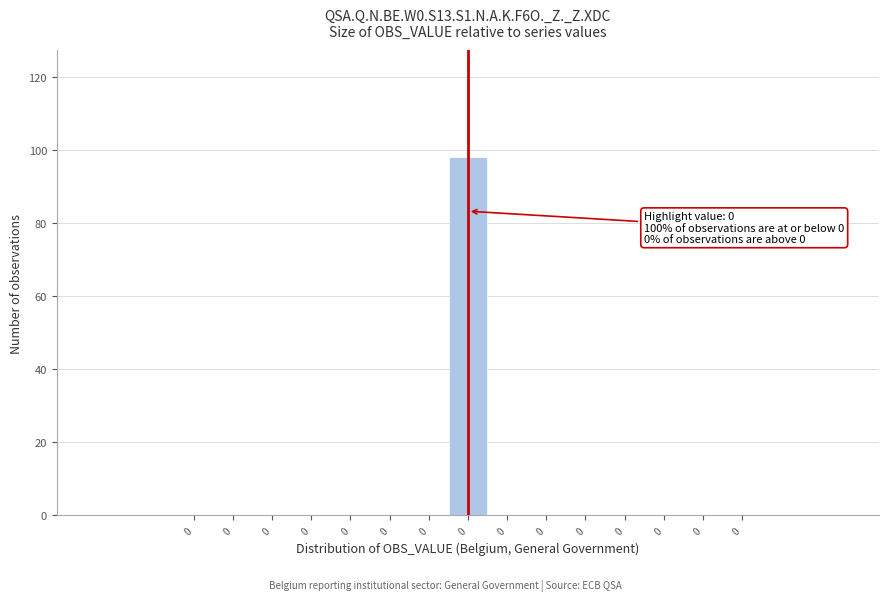

Count the number of data series in this chart.

1